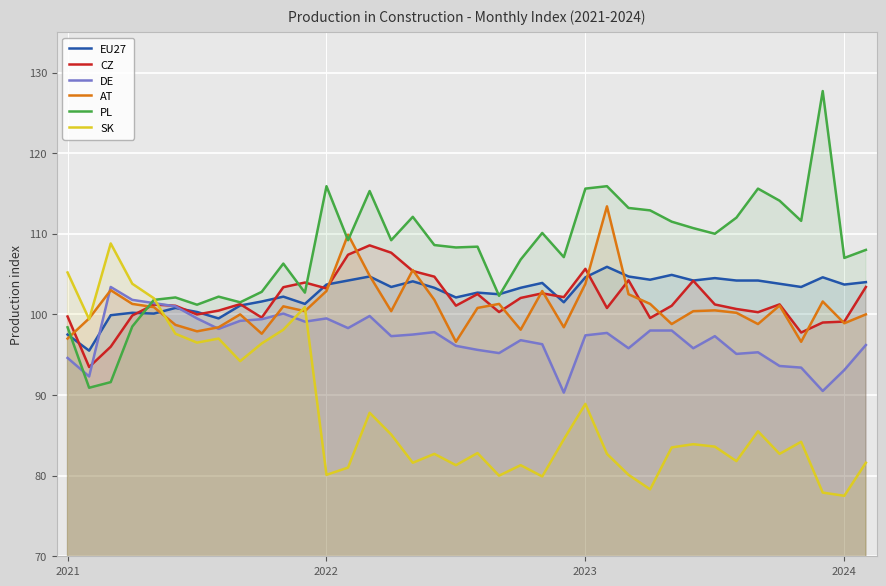

How many lines are shown in the chart?

6